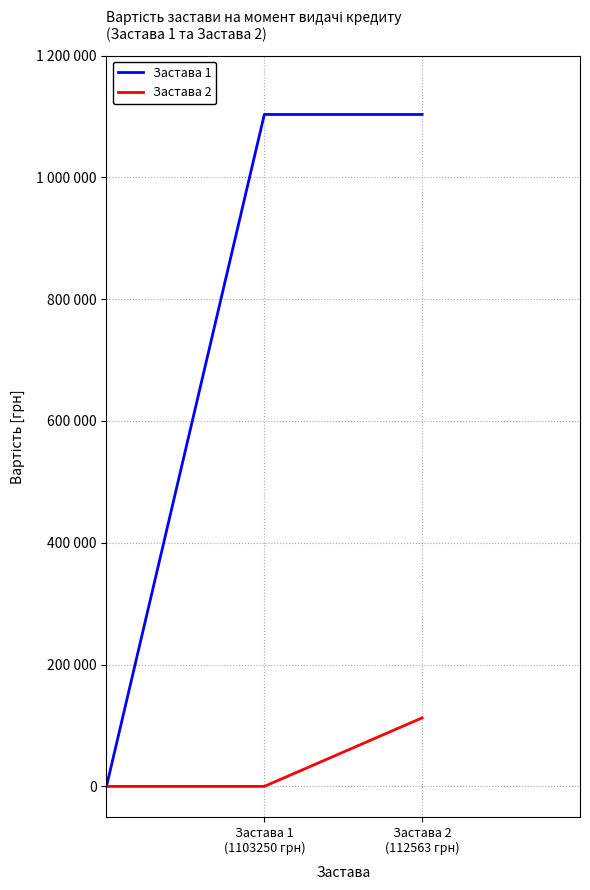

At which category is the sum across all series the highest?

Застава 2
(112563 грн)